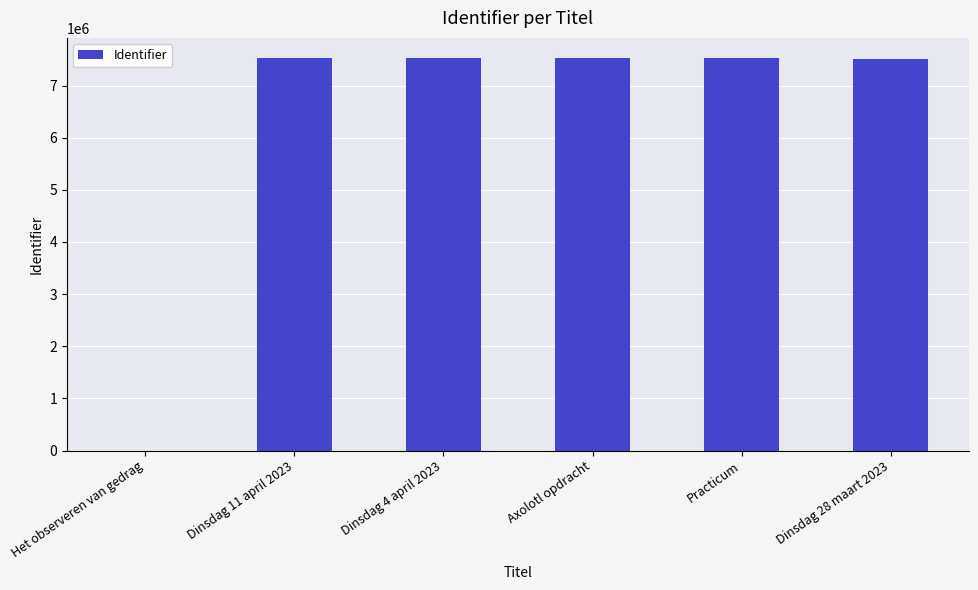

How many positive values are there?

5